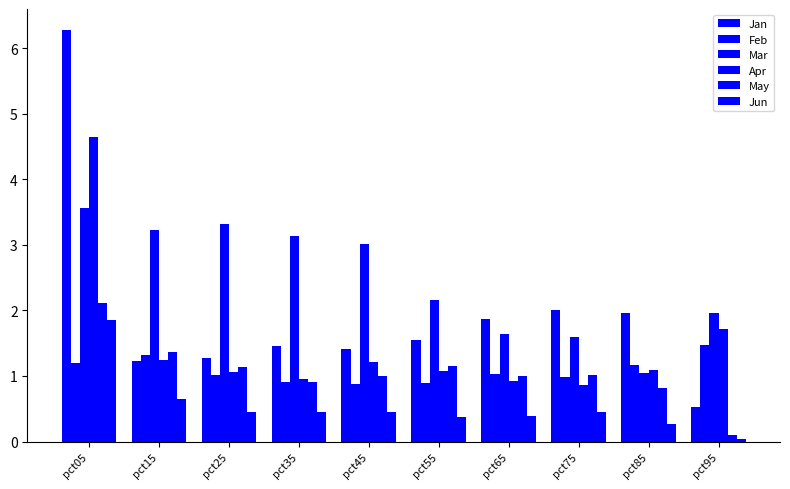

How many bars are there in total?

60